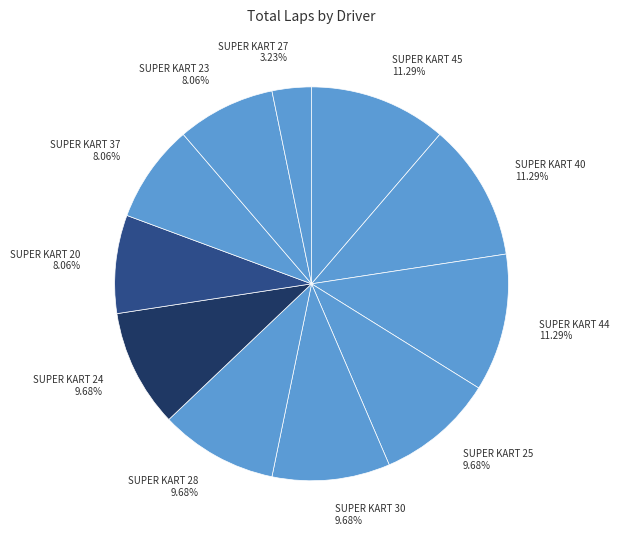

To the nearest percent, what is the average slice percentage?

9%